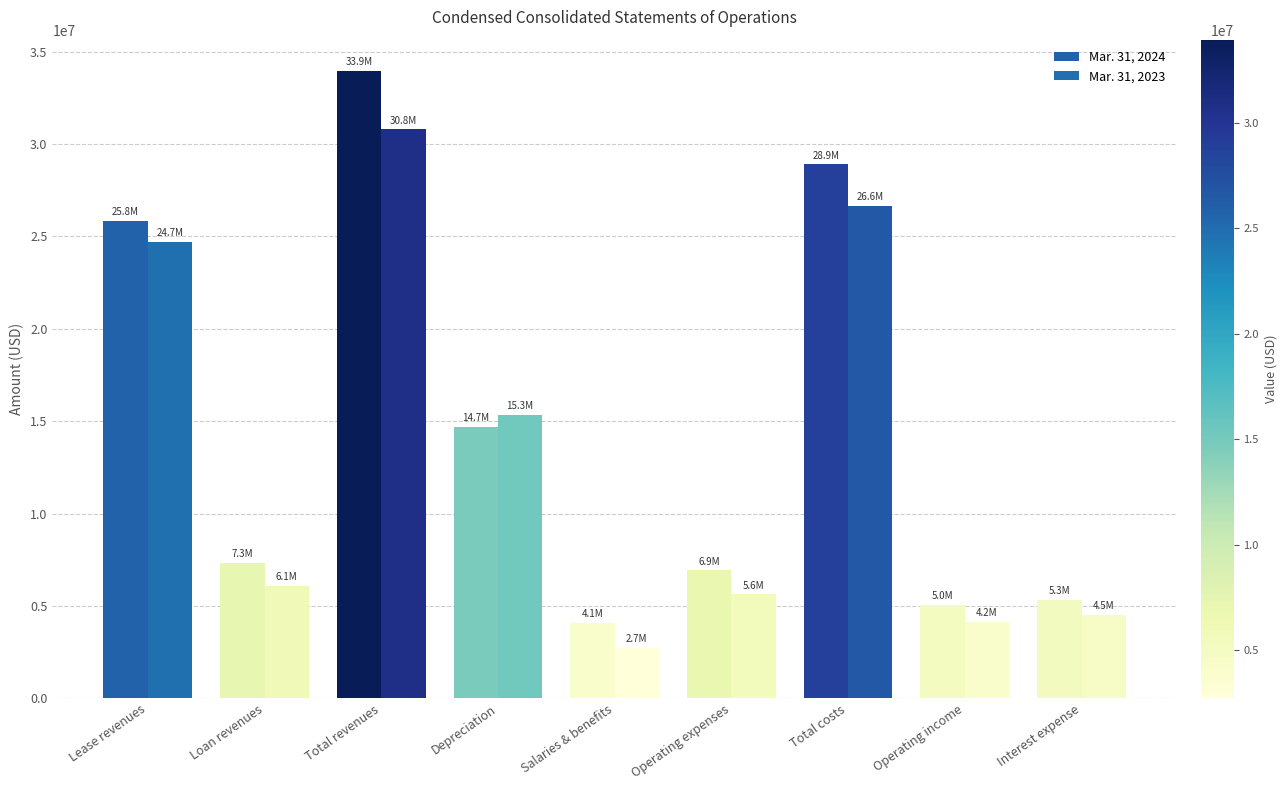

What is the smallest value displayed?

2726890